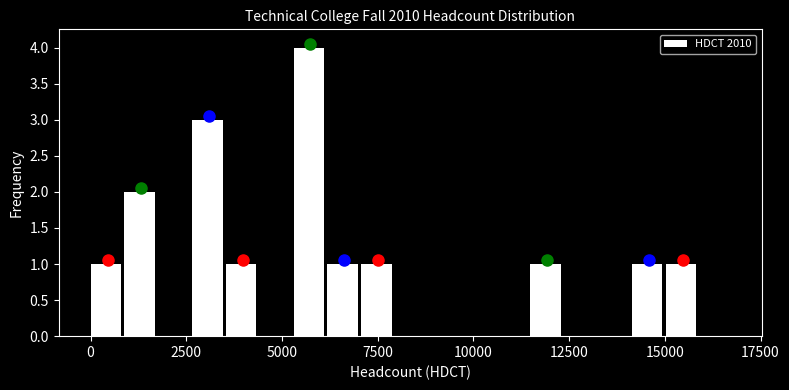

Read against the x-axis, roughly where is the centre of the tallest bar?

5500